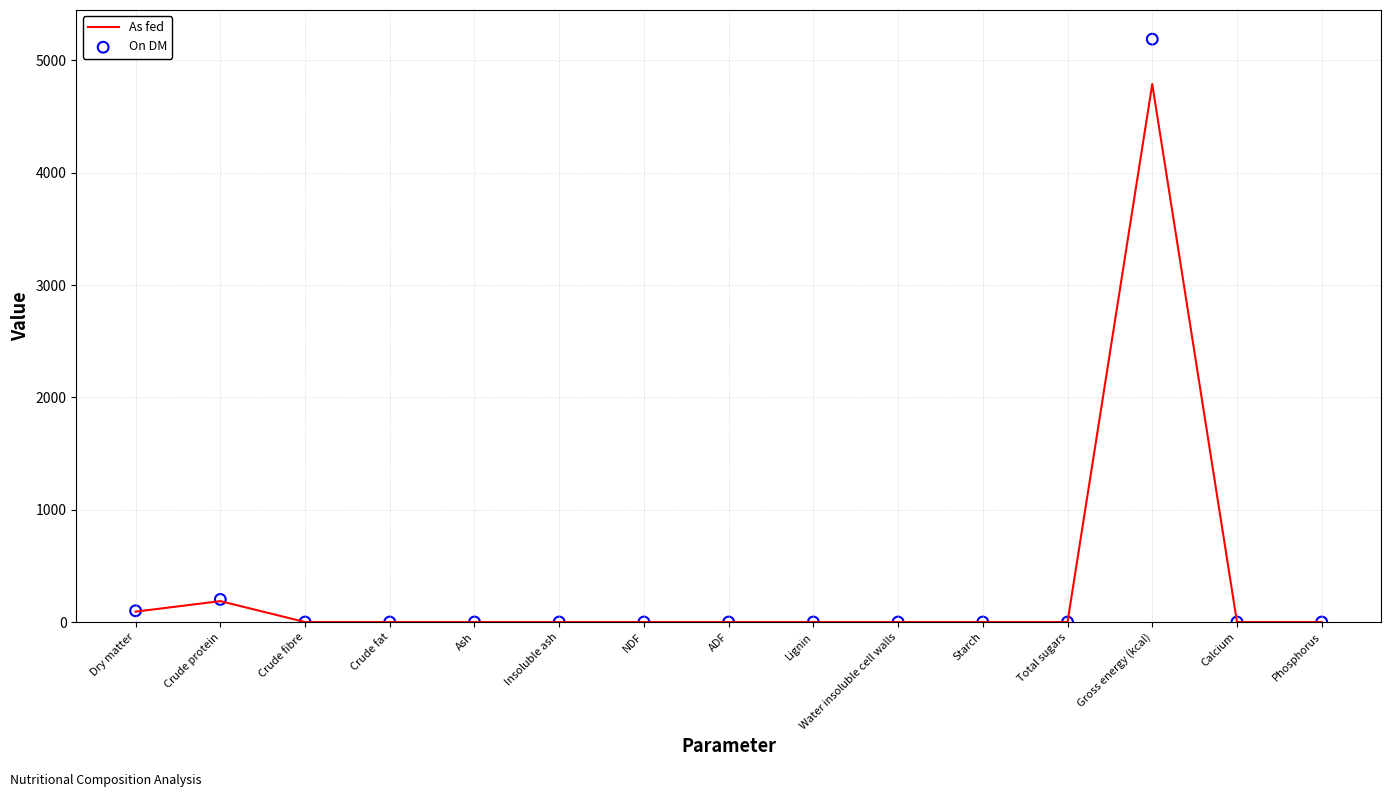

Is the value of On DM at Ash greater than the value of As fed at Water insoluble cell walls?

No